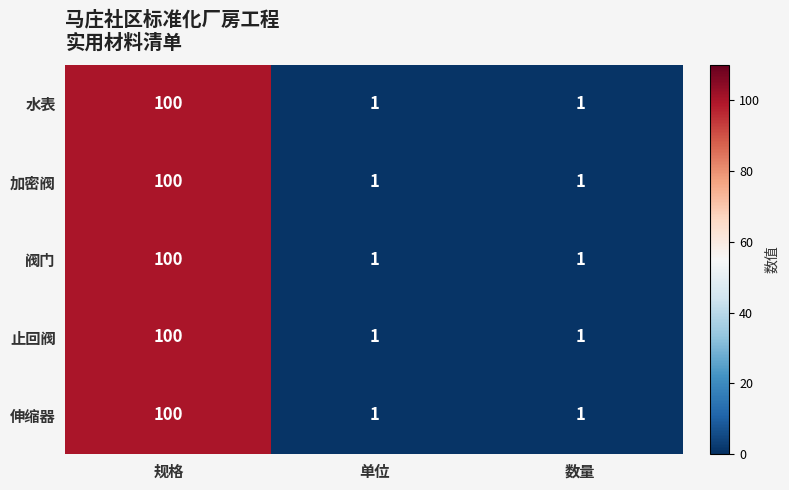

The value of 阀门 at 数量 is 2. True or false?

False